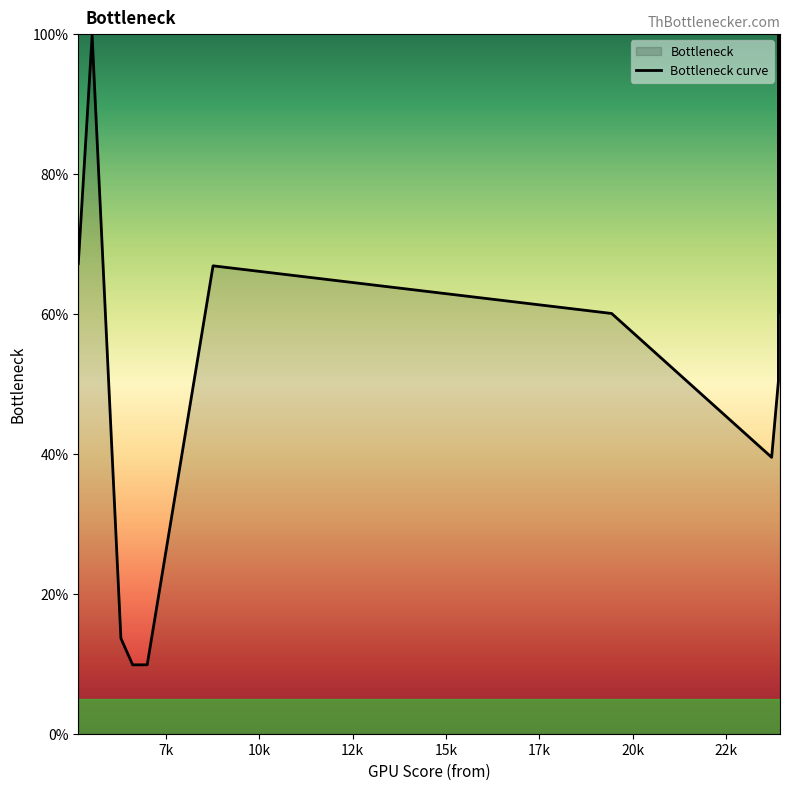

How many interior local valleys (lower than both neighbors) does the data have?

2